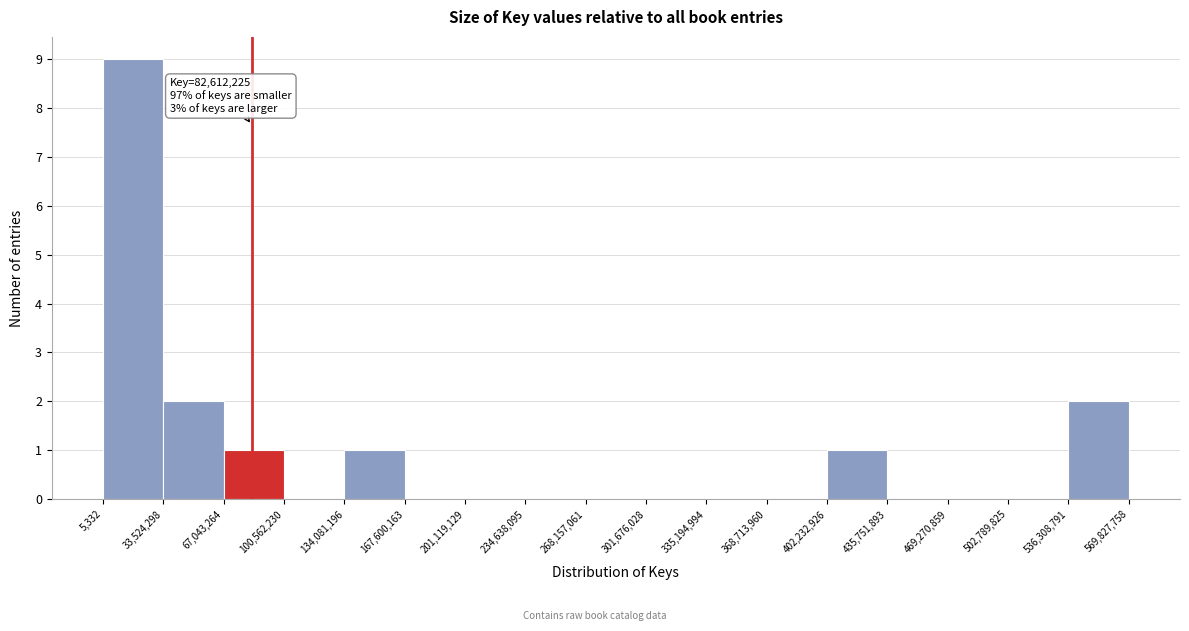

Which range on the x-axis has the tallest bar?

5,332 to 33,524,298